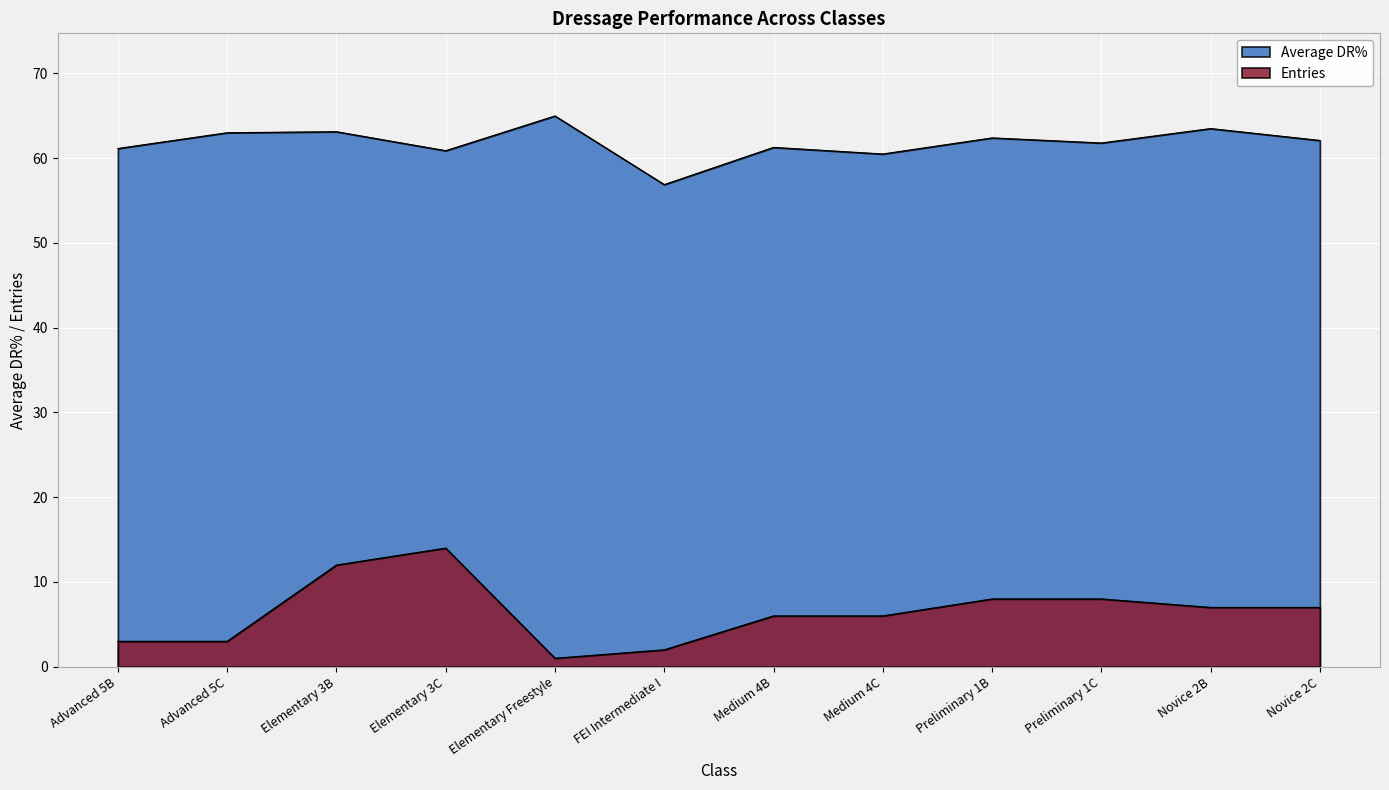

Between FEI Intermediate I and Medium 4B, which series saw the biggest shift?

Average DR%